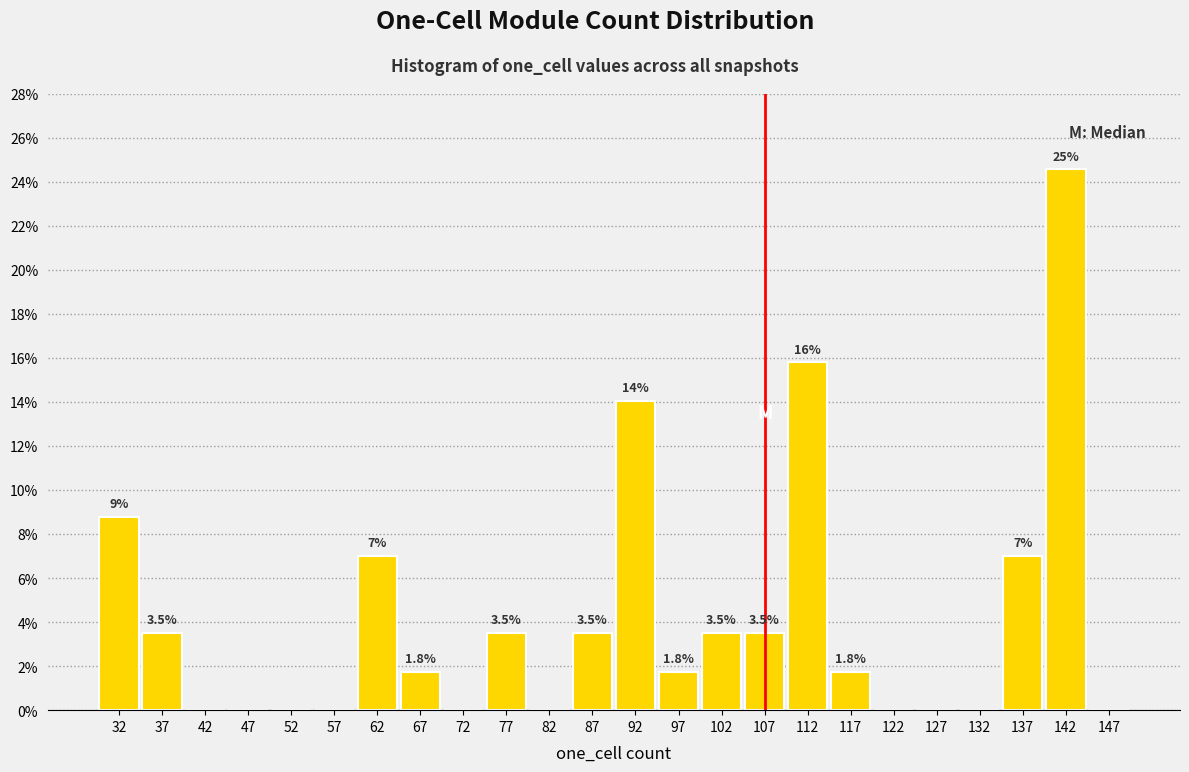

Which range on the x-axis has the tallest bar?

139.5 to 144.5